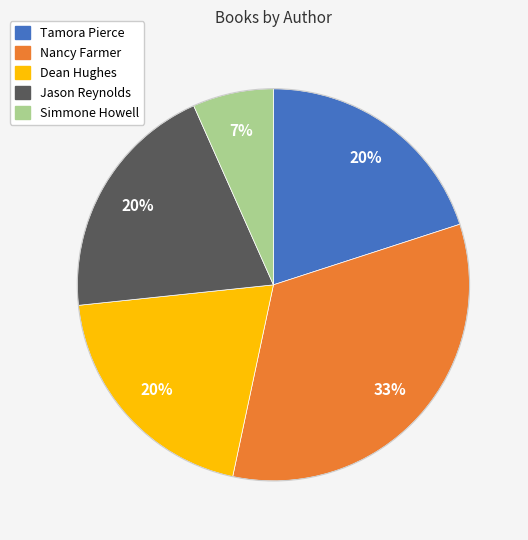

True or false: Tamora Pierce accounts for 20% of the total.

True